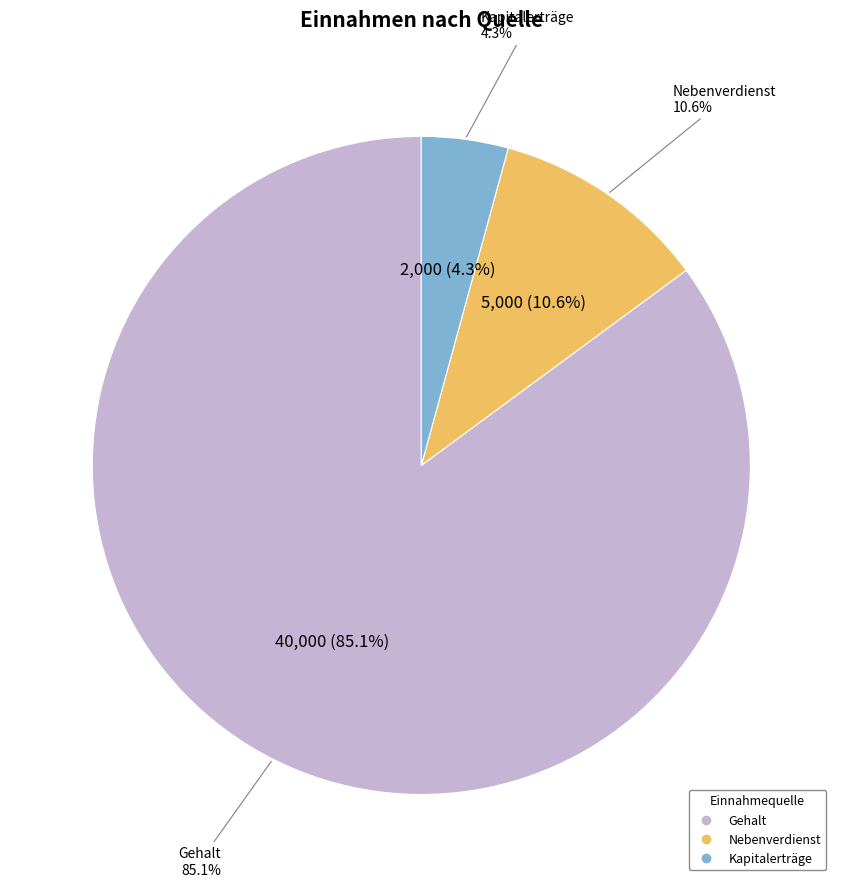

To the nearest percent, what is the difference between the Gehalt and Kapitalerträge slice percentages?

81%